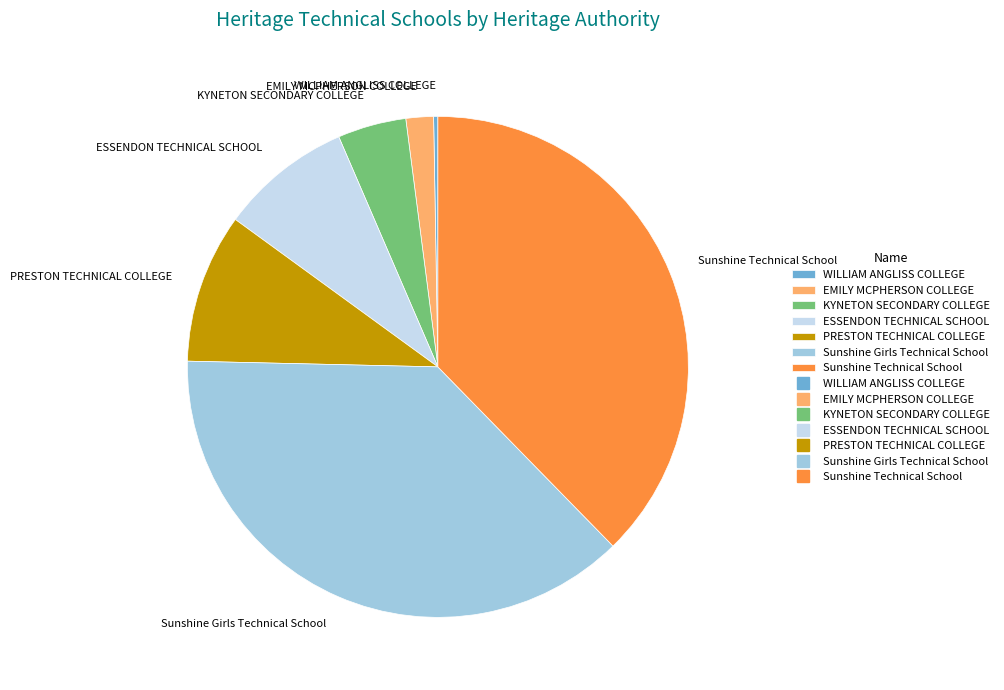

Is it true that KYNETON SECONDARY COLLEGE is 4% of the pie?

True